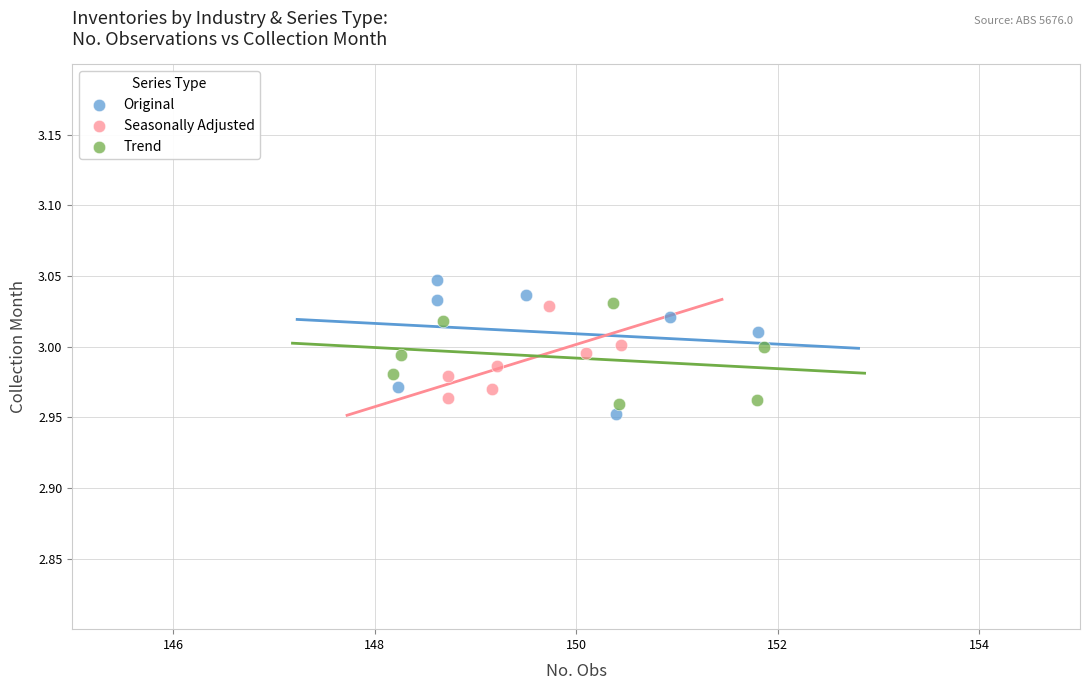

What are all the series names shown in the legend?

Original, Seasonally Adjusted, Trend